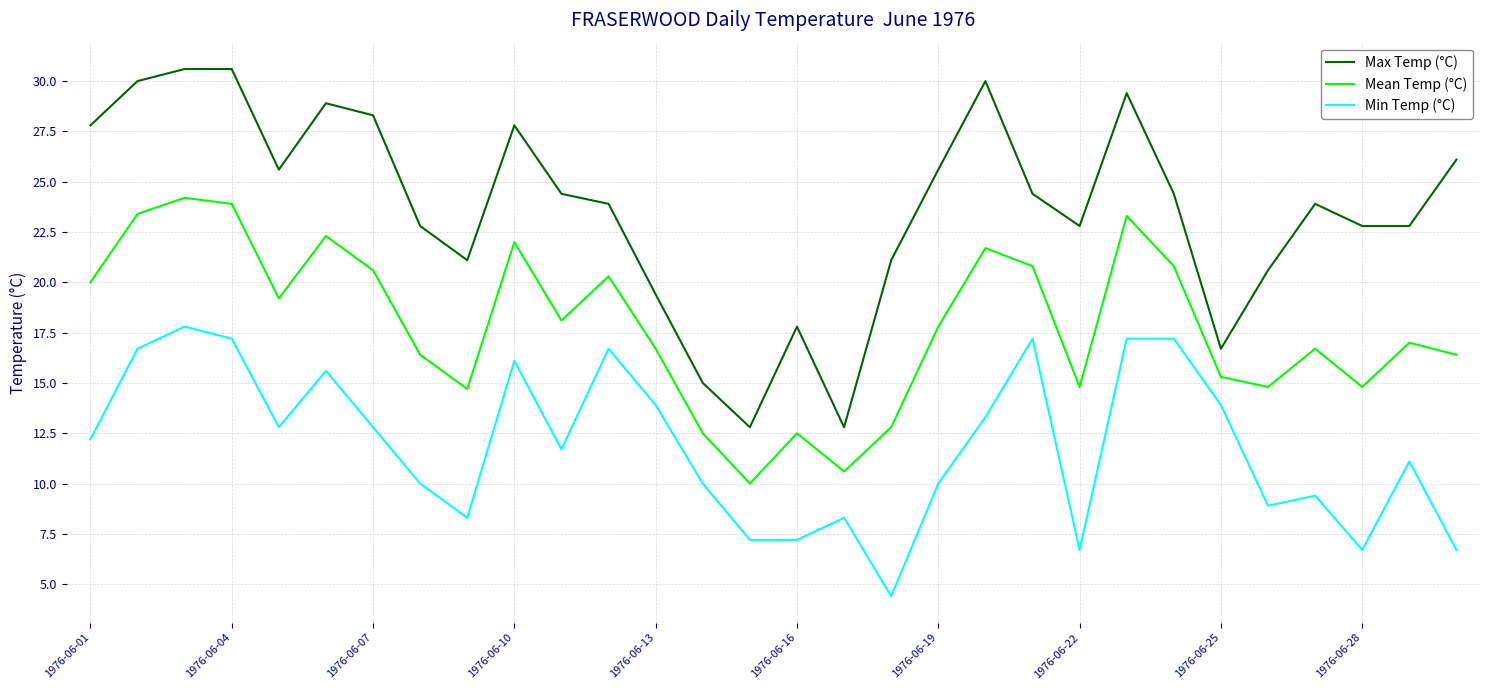

True or false: Max Temp (°C) and Mean Temp (°C) cross at least once.

False